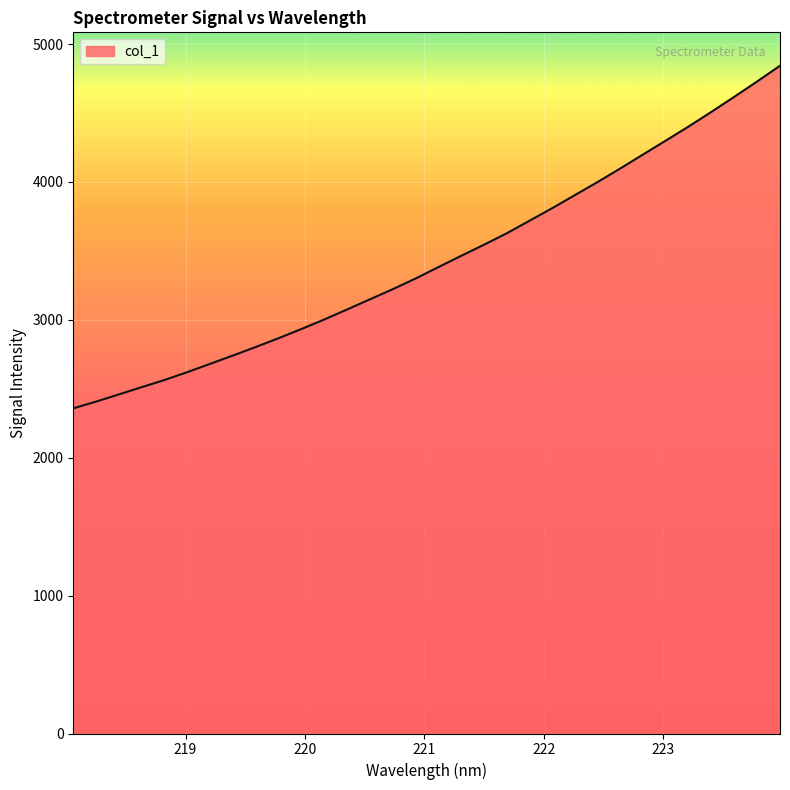

Reading right to left, extract all data points from this chart.

4843.1	4729.3	4618.4	4509.7	4403.4	4301.6	4200.7	4099.1	4000.4	3905.3	3809.9	3718.5	3627.4	3544.4	3463.7	3382.1	3299.2	3222.1	3148.5	3075.1	3002.6	2933.7	2867.1	2803.2	2741.4	2681.1	2621.0	2563.9	2511.8	2459.3	2407.0	2358.3